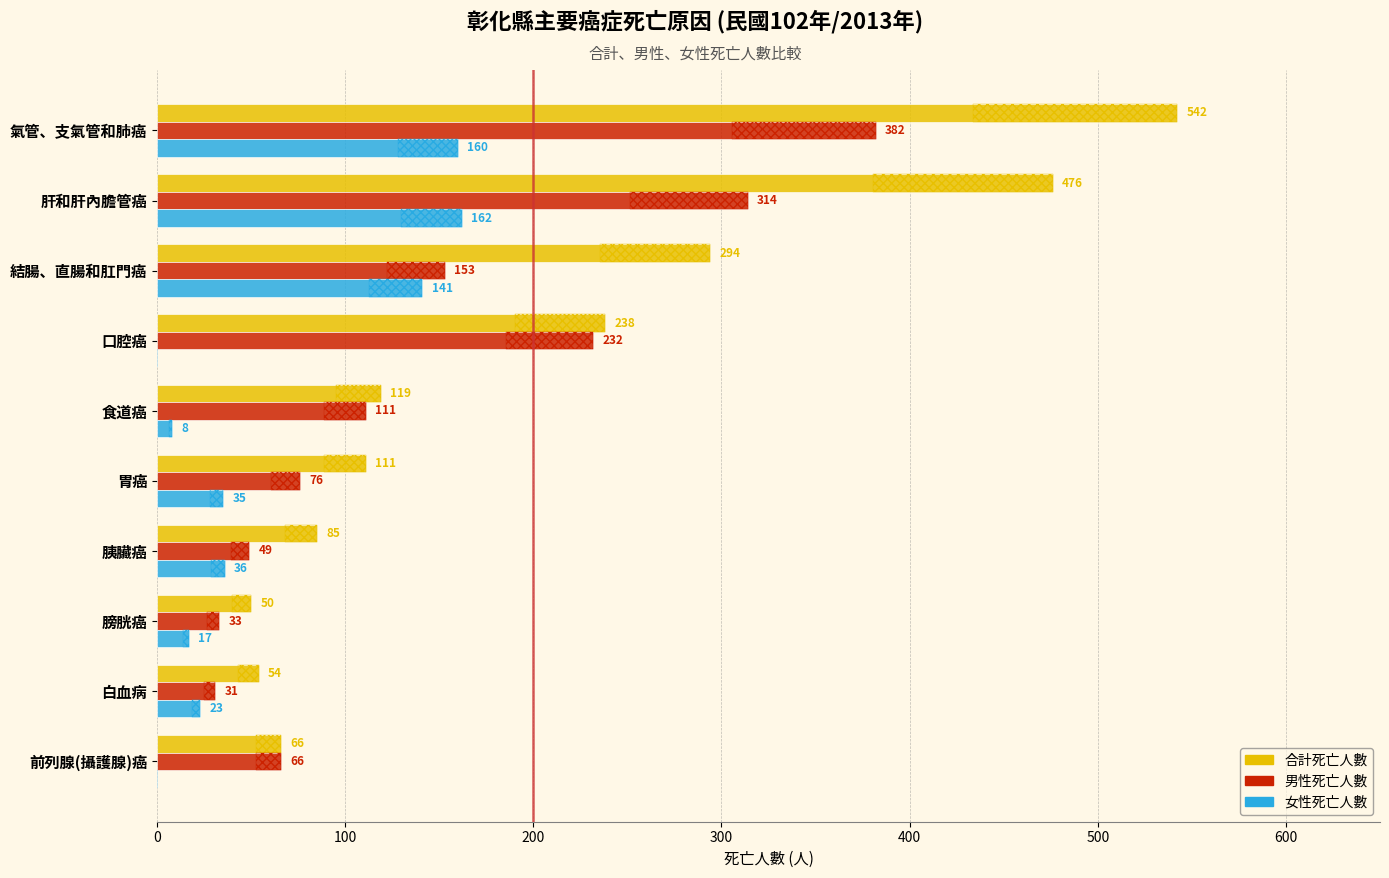

What position from the left is 食道癌?

5